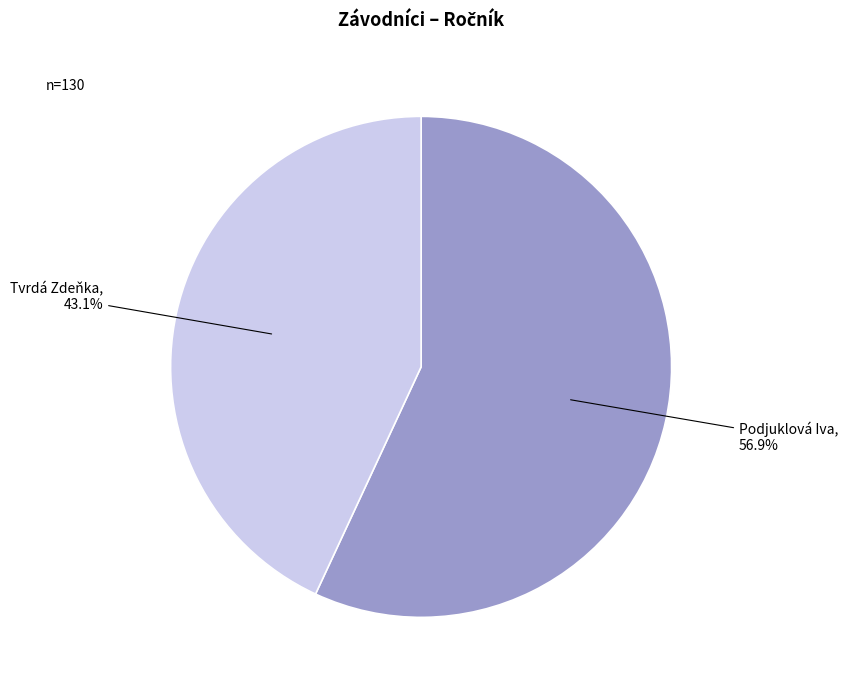

What is the largest slice in the pie chart?

Podjuklová Iva